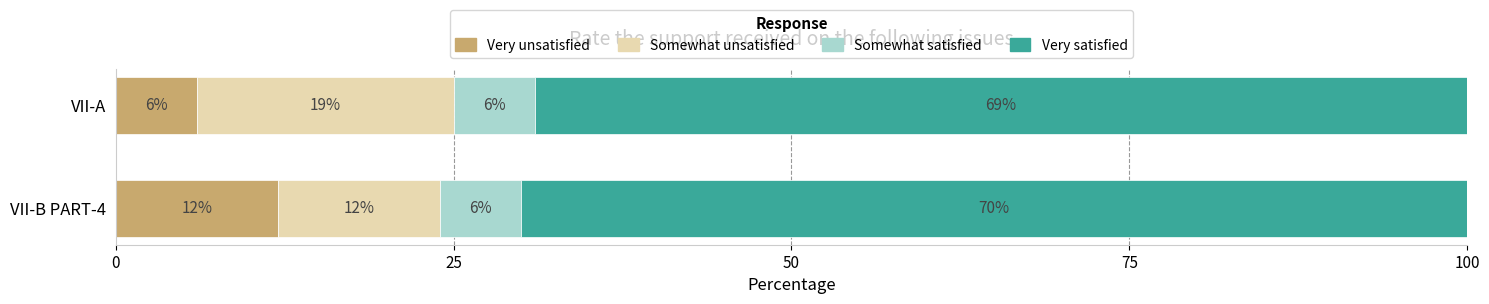

What are all the series names shown in the legend?

Very unsatisfied, Somewhat unsatisfied, Somewhat satisfied, Very satisfied